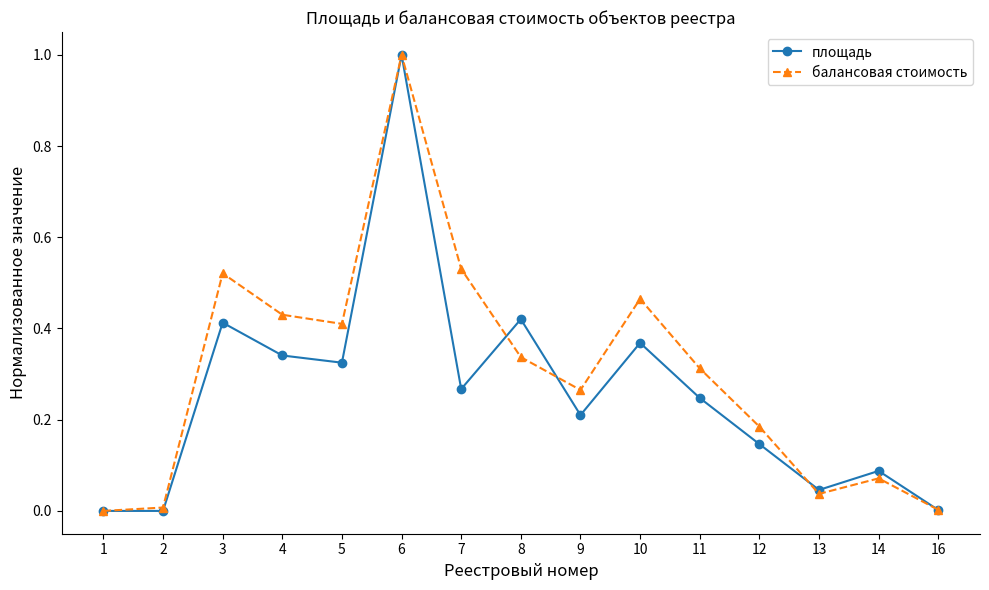

In площадь, how many points are higher than both neighbors (excluding endpoints)?

5